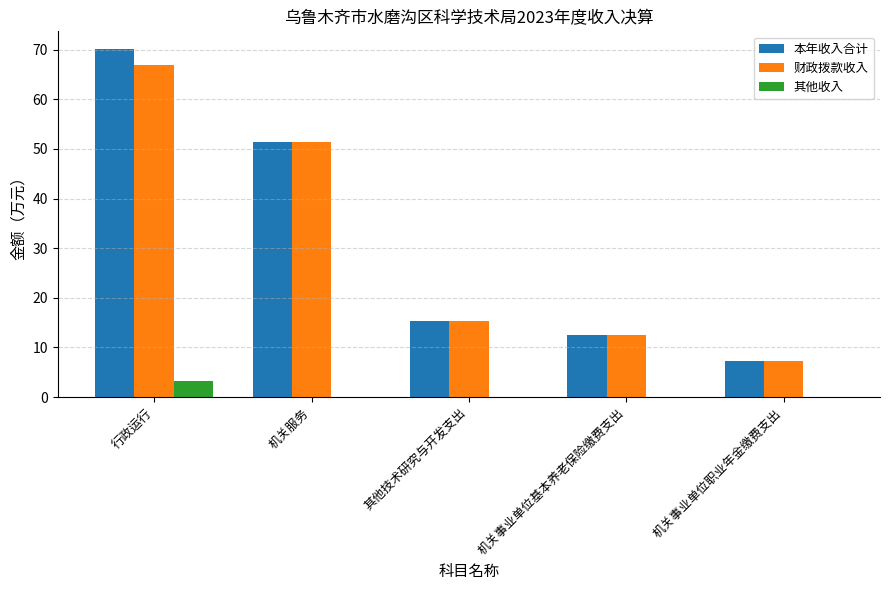

Does the chart contain stacked bars?

No